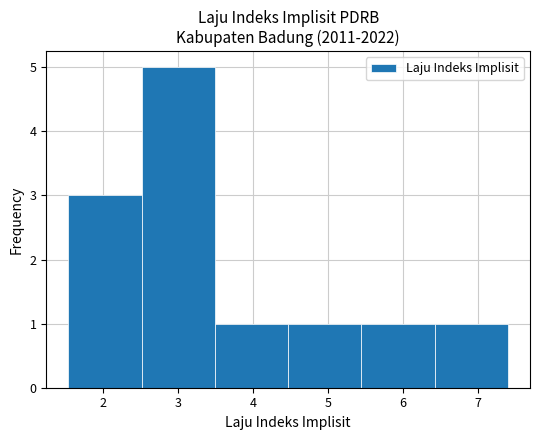

How tall is the bar that spans 4.5 to 5.4 on the x-axis? Neither the bar edges nor the heights are printed on the chart, so give them approximately, as read against the axes.

1